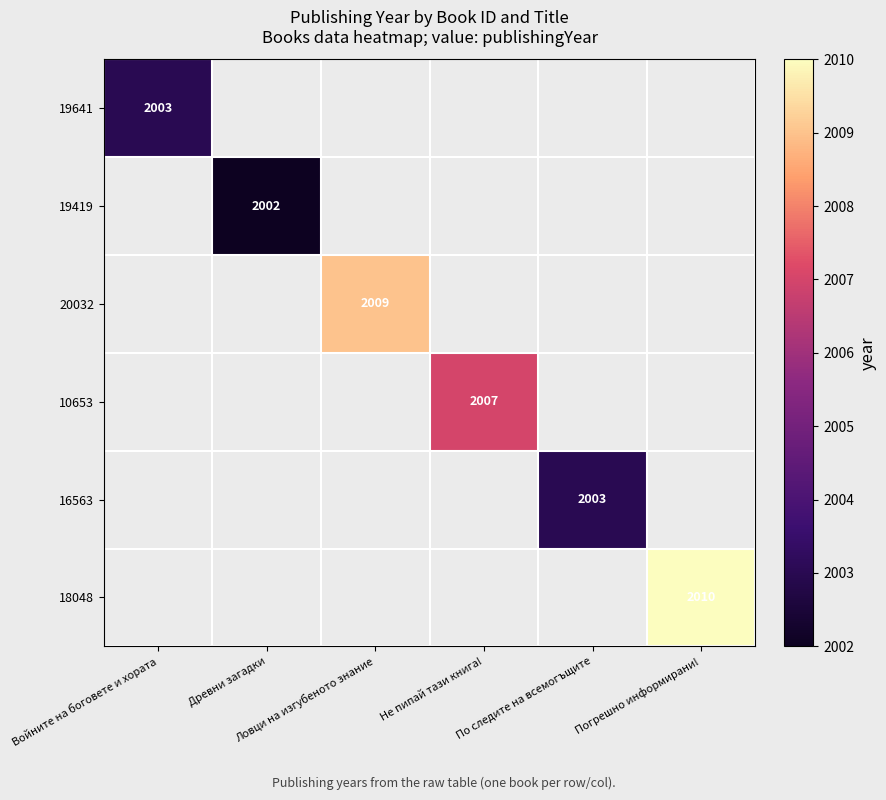

Which category has the lowest value across all series?

Древни загадки